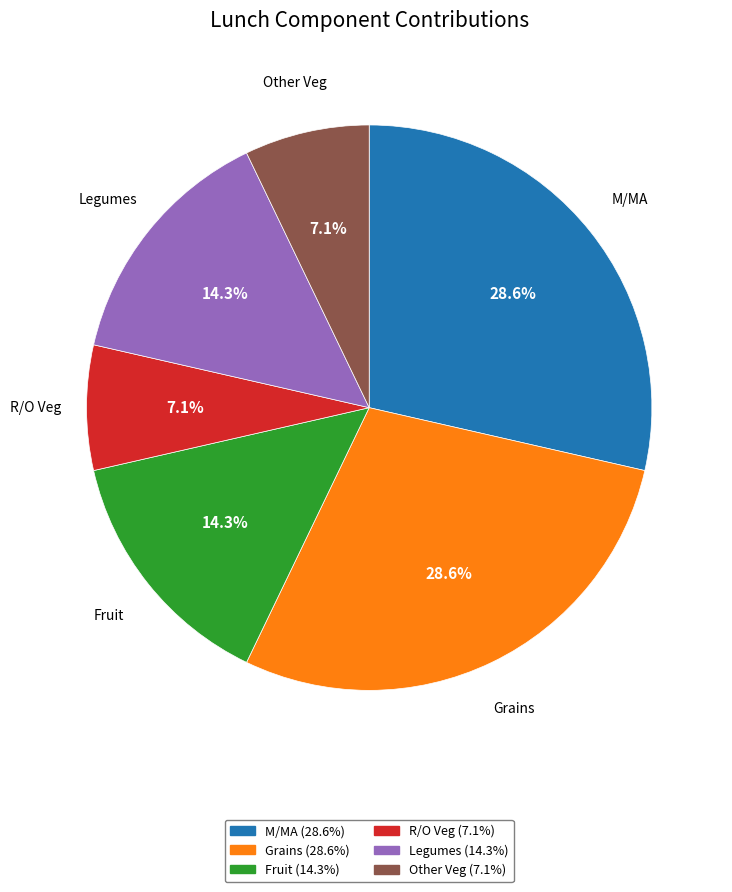

Does R/O Veg account for over 50% of the chart?

No